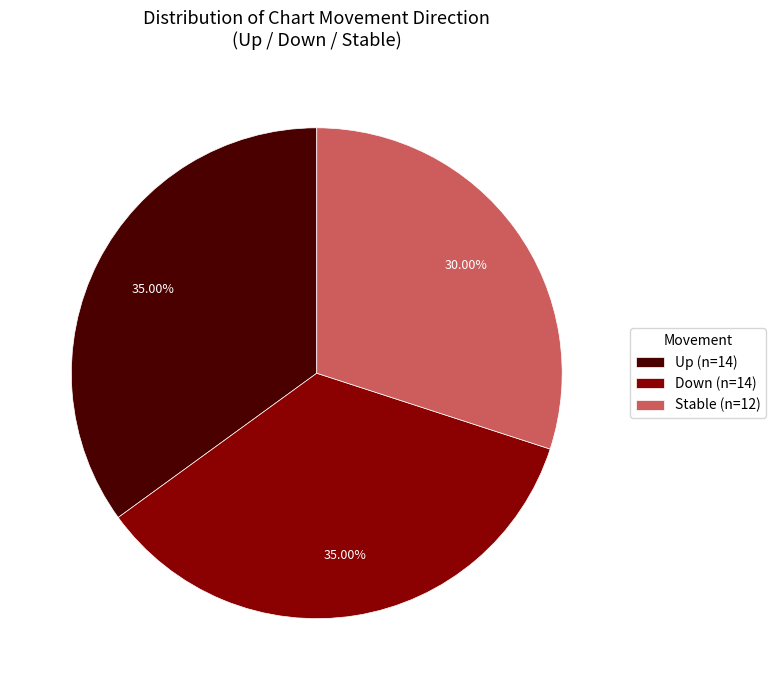

Combined, do Stable (n=12) and Down (n=14) account for over 50%?

Yes